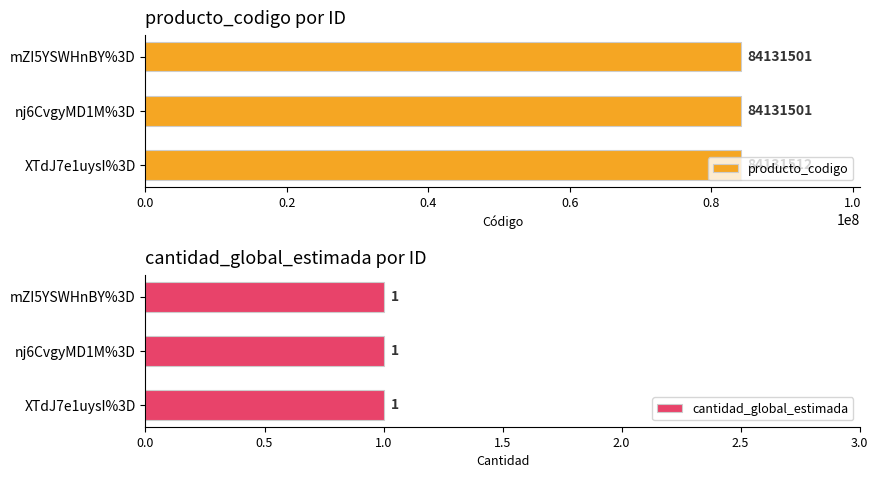

Which series has the widest spread of values?

producto_codigo